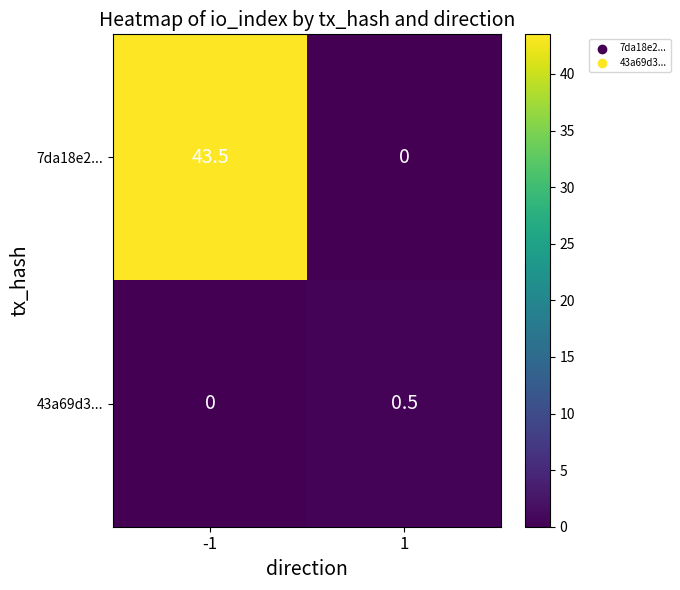

What is the maximum value shown in the chart?

43.5